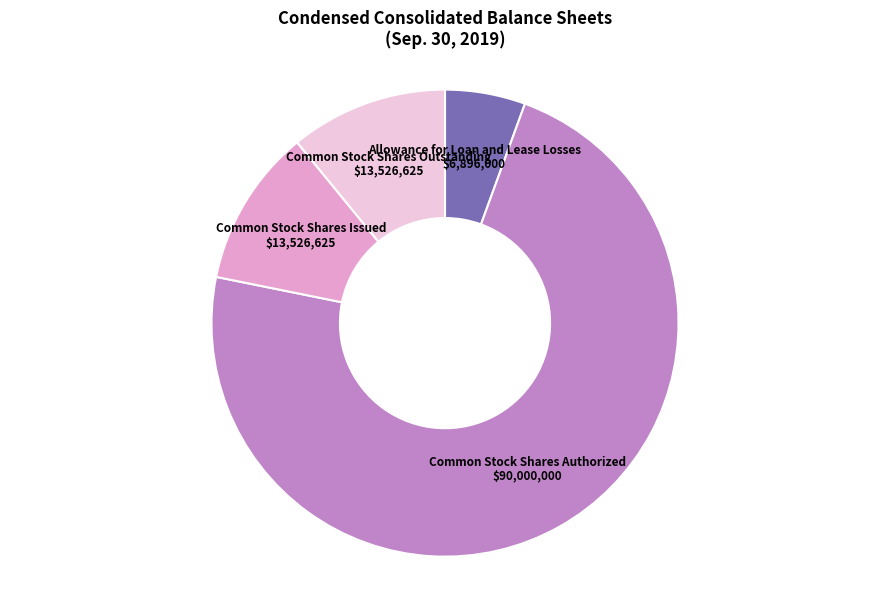

Approximately how many times larger is the value at Common Stock Shares Issued compared to Allowance for Loan and Lease Losses?

2.0